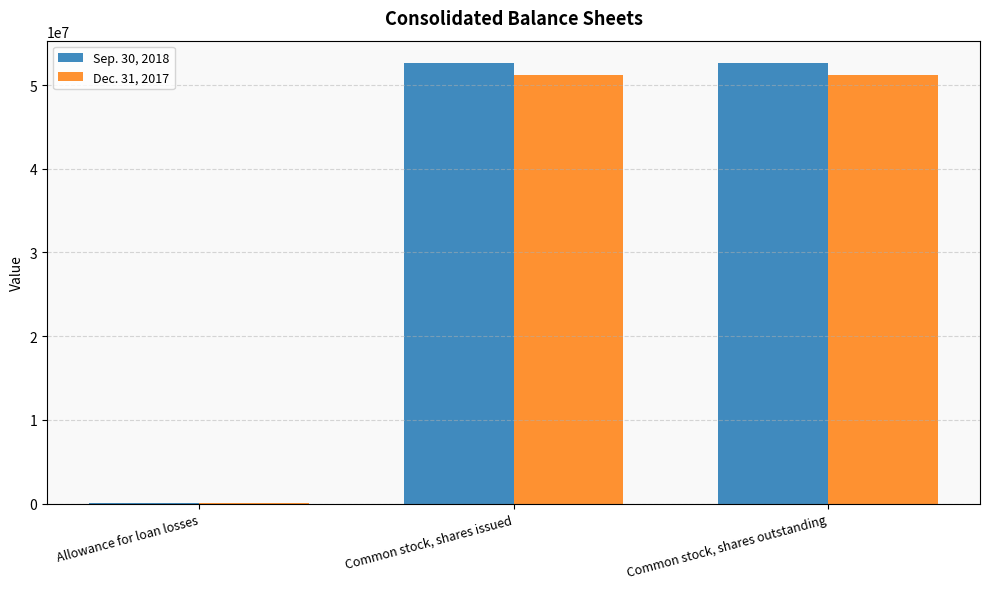

True or false: Sep. 30, 2018 has a value of 34169540 at Common stock, shares outstanding.

False